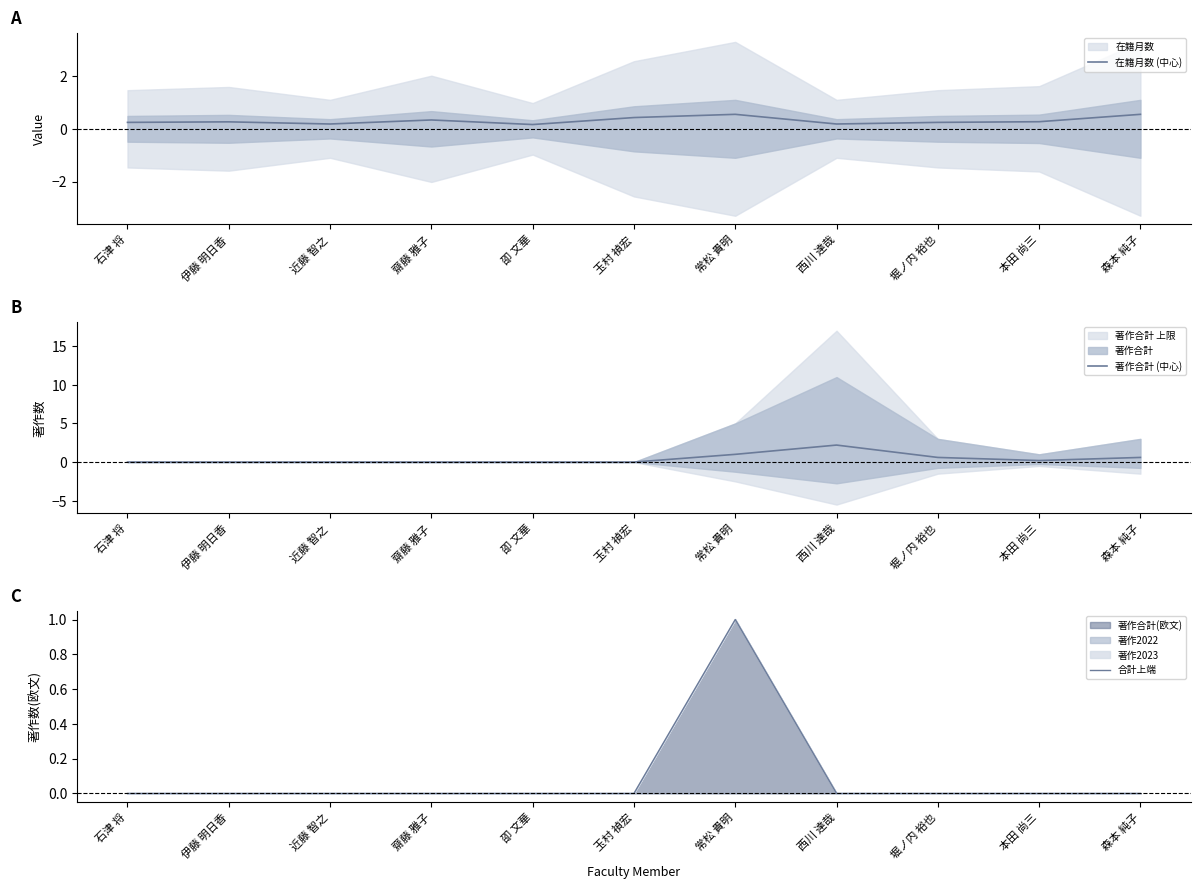

What is the spread (max minus min) of values at 玉村 禎宏?

0.4